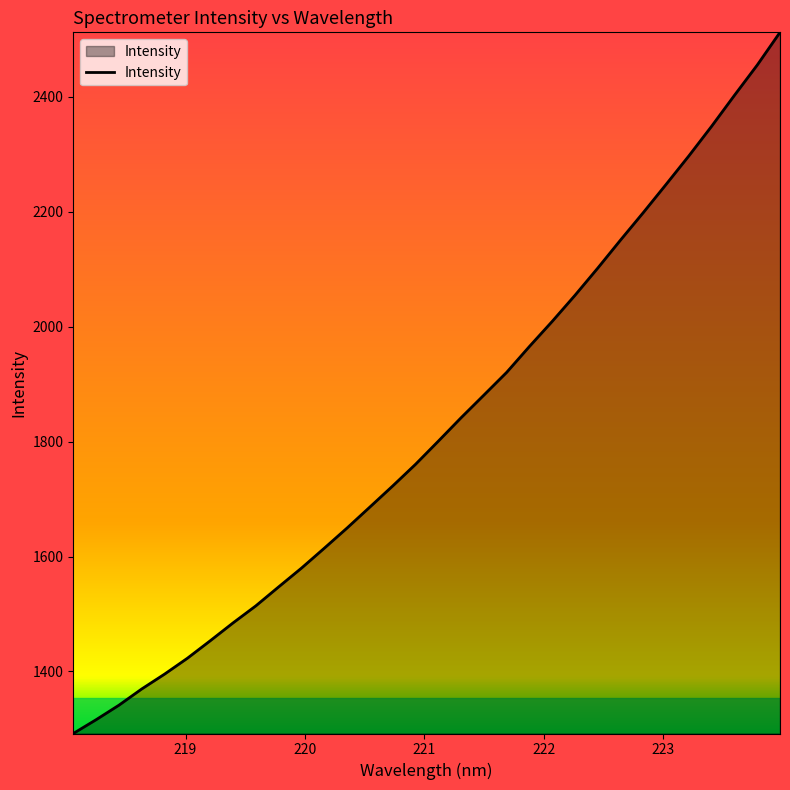

What is the smallest value displayed?

1291.9